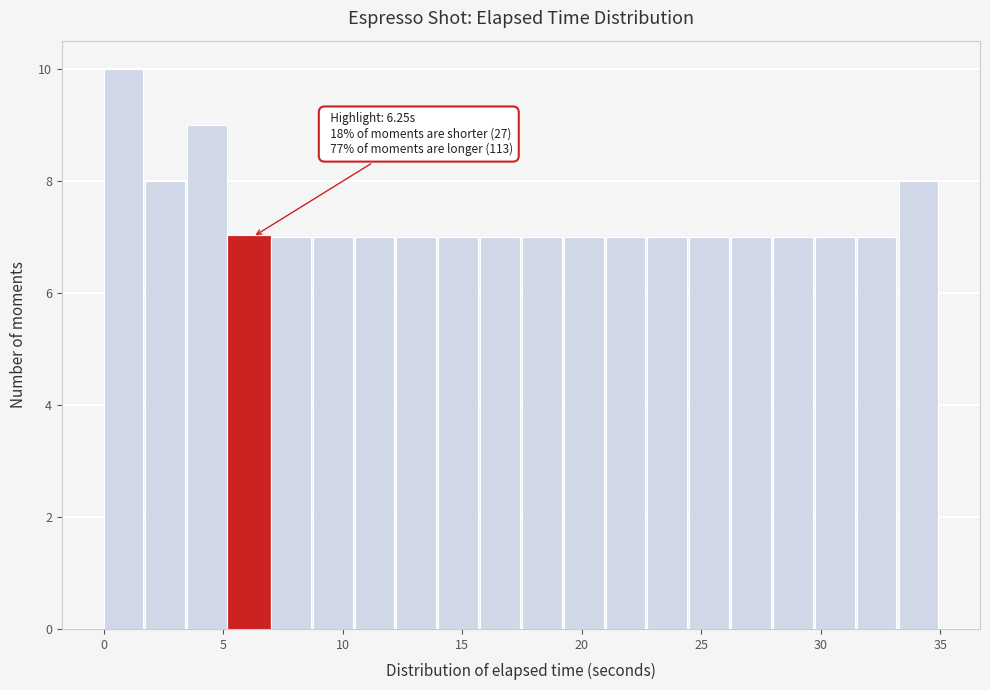

Around what value on the x-axis is the tallest bar? Give the approximate position of its centre, as read against the axis.

1.0